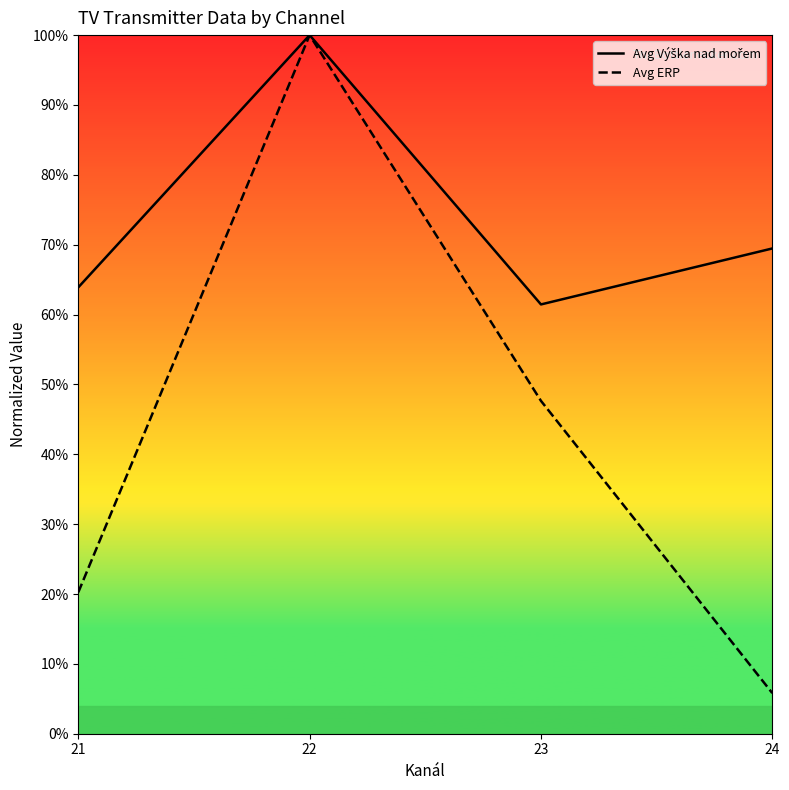

Reading left to right, transcribe all the data shown in this chart.

Avg Výška nad mořem: 21=63.9	22=100.0	23=61.4	24=69.5
Avg ERP: 21=20.2	22=100.0	23=47.6	24=5.8